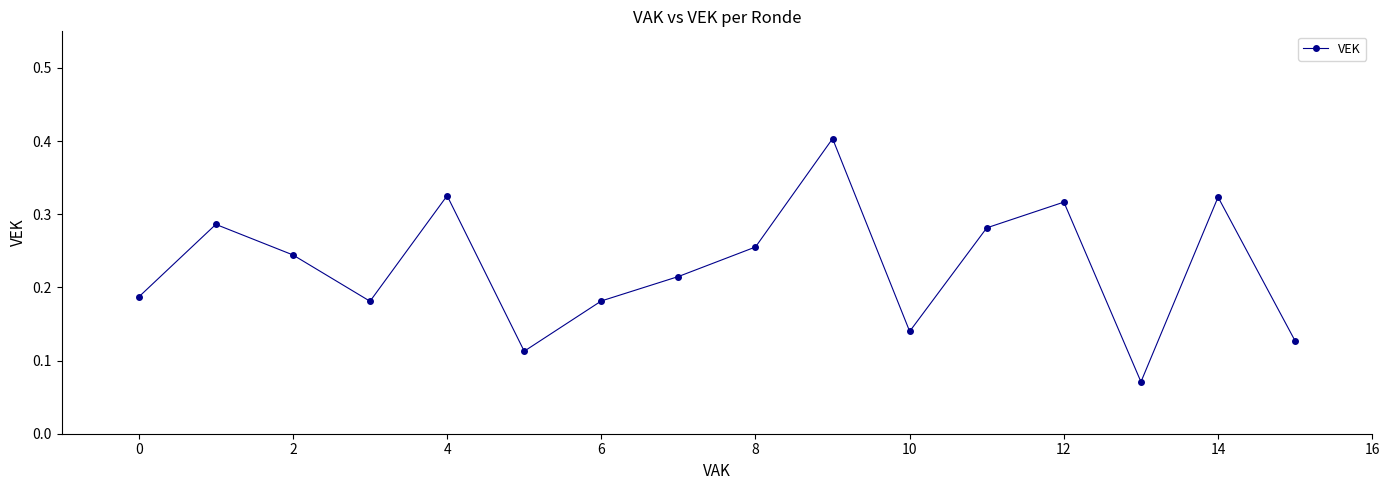

How many values are between 0 and 1?

16